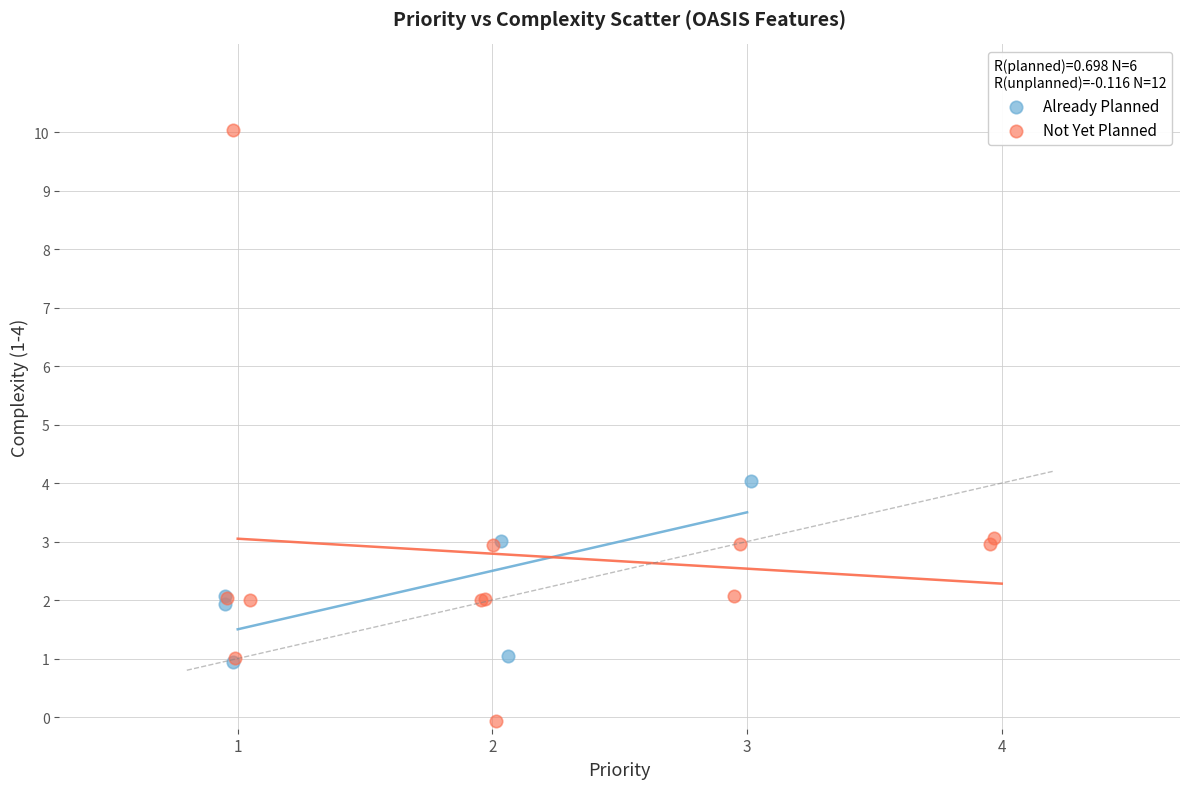

Which series contains the highest Y value?

Not Yet Planned